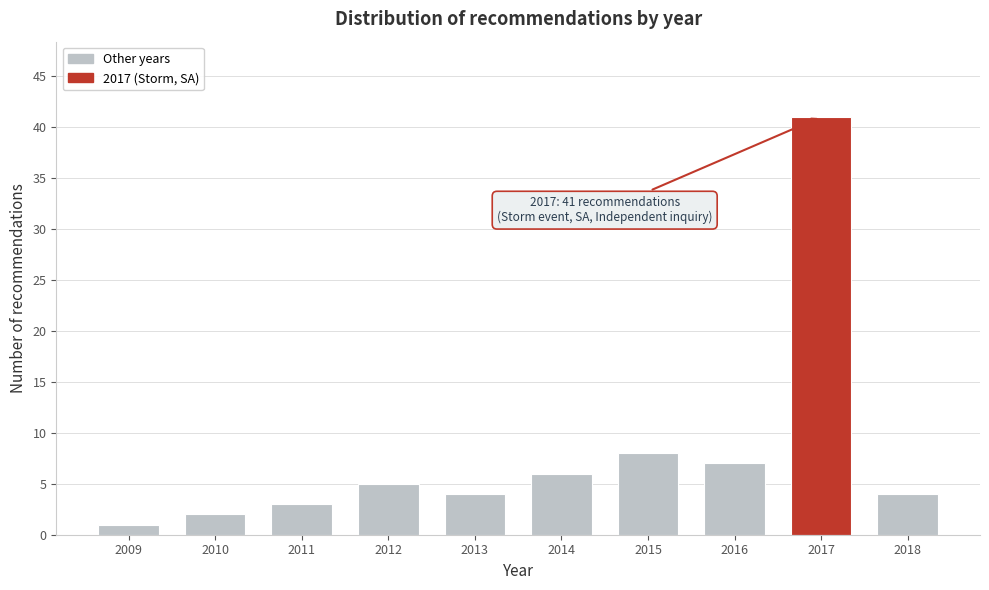

Reading left to right, list all the values displayed in this chart.

2009=1	2010=2	2011=3	2012=5	2013=4	2014=6	2015=8	2016=7	2017=41	2018=4